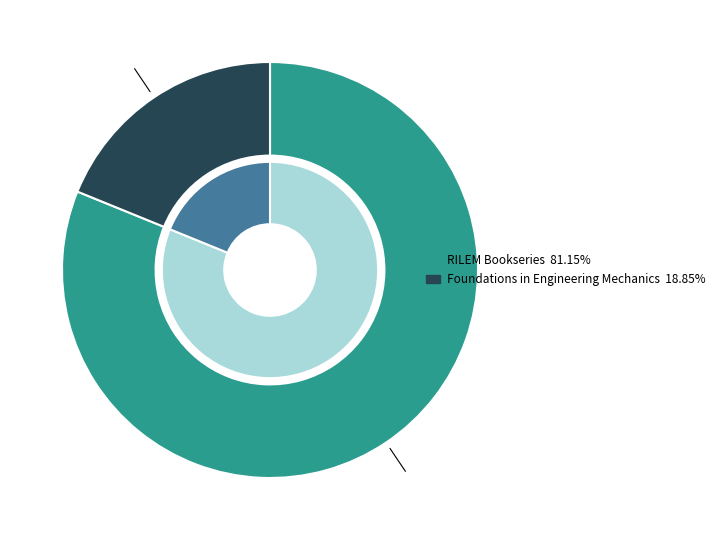

What is the ratio of the value at RILEM Bookseries to the value at Foundations in Engineering Mechanics?

4.3